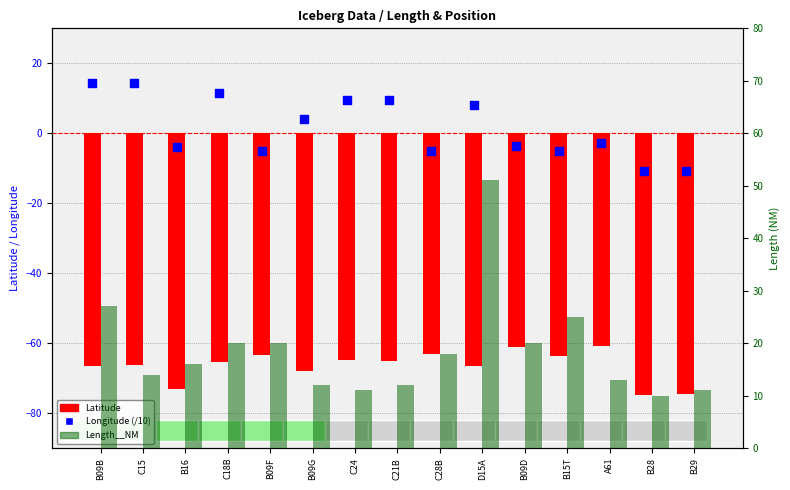

Which series has the widest spread of Y values?

Length__NM